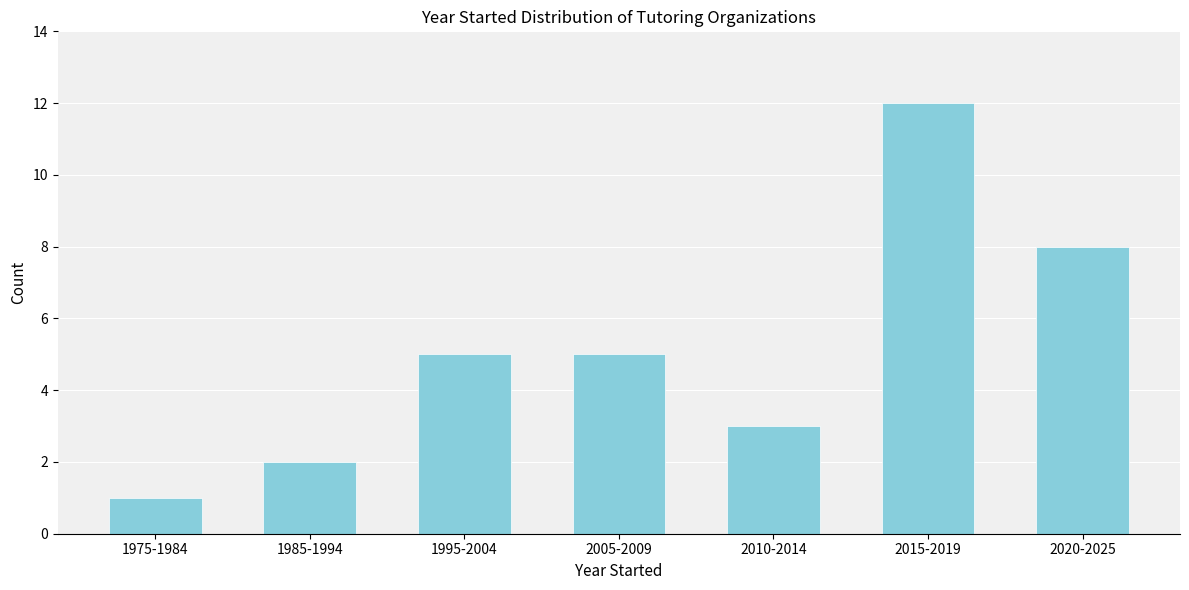

Reading right to left, what are all the values shown in this chart?

8	12	3	5	5	2	1